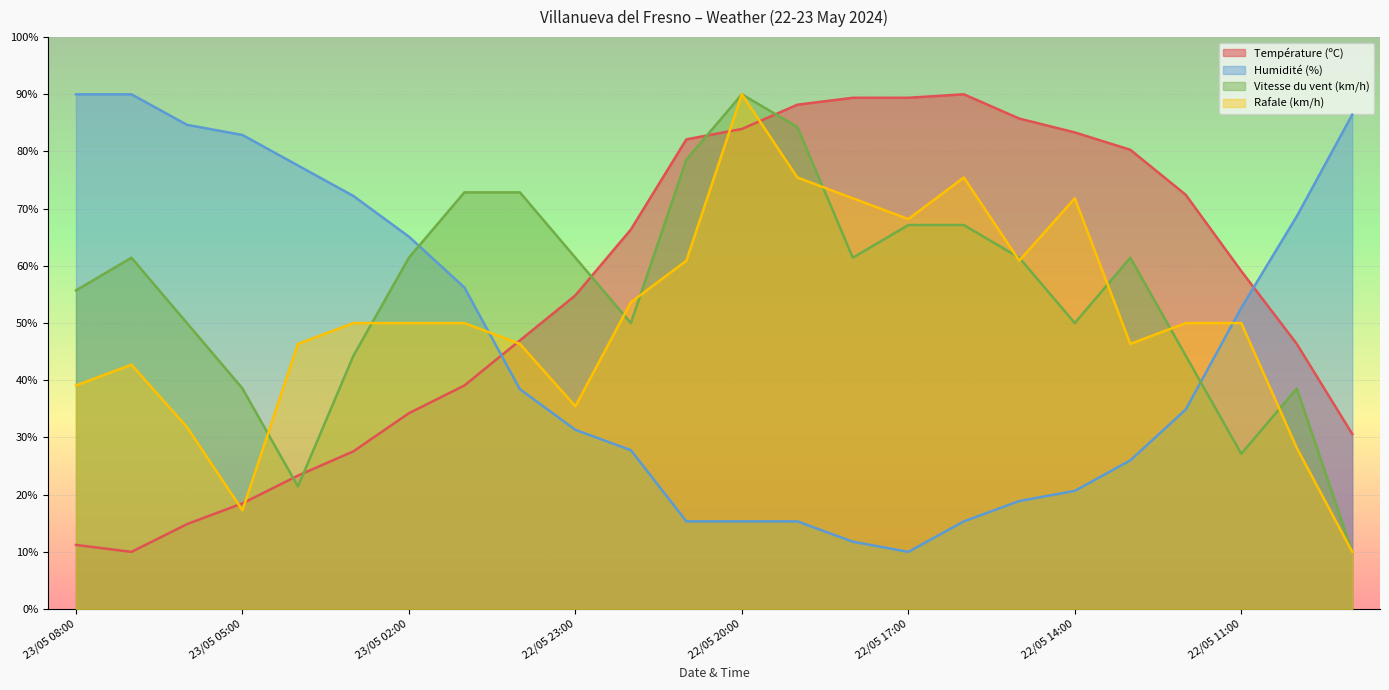

What position from the right is 22/05 15:00?

7